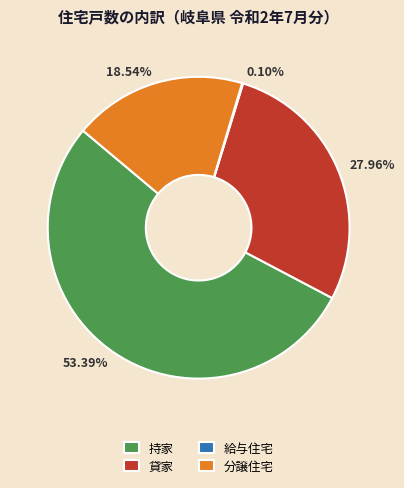

Combined, do 27.96% and 18.54% account for over 50%?

No